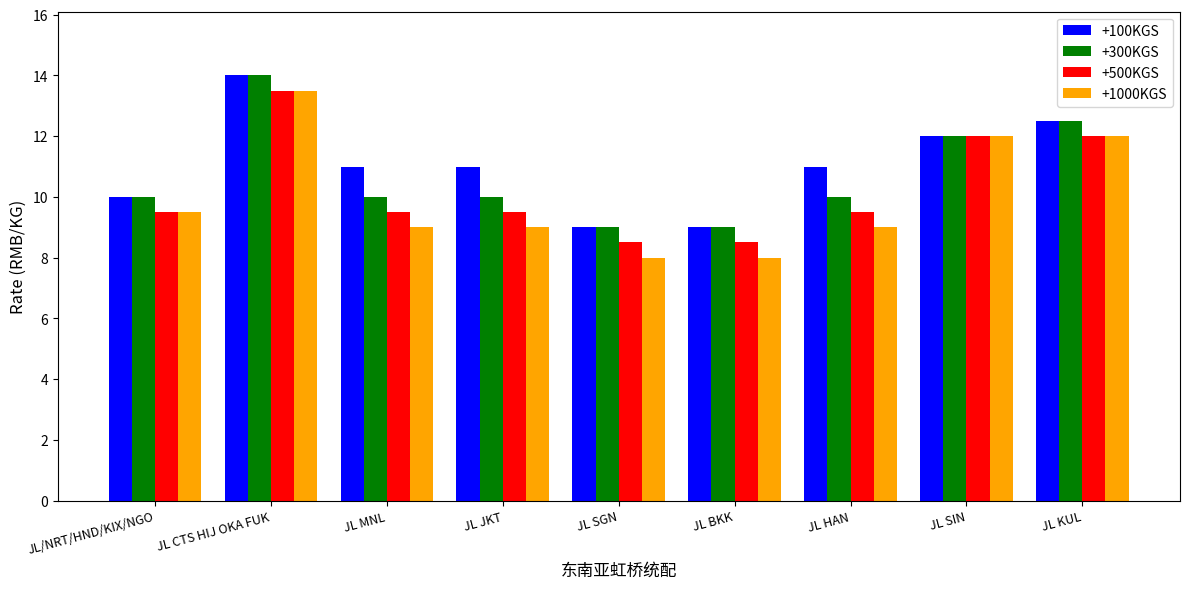

What is the average value of the +500KGS series?

10.3